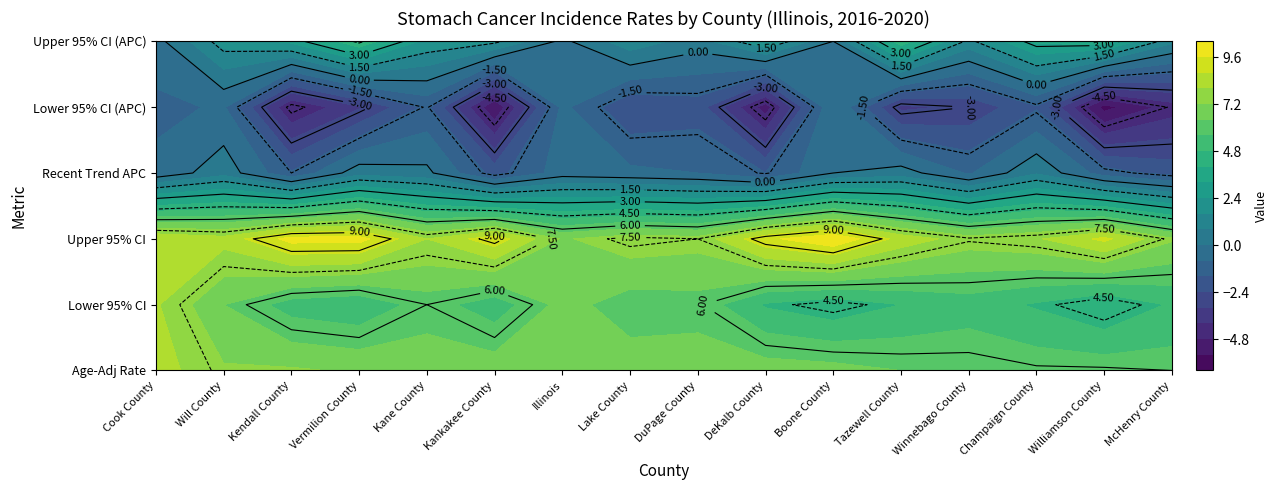

The Winnebago County series shows 7.6 at 2. True or false?

True